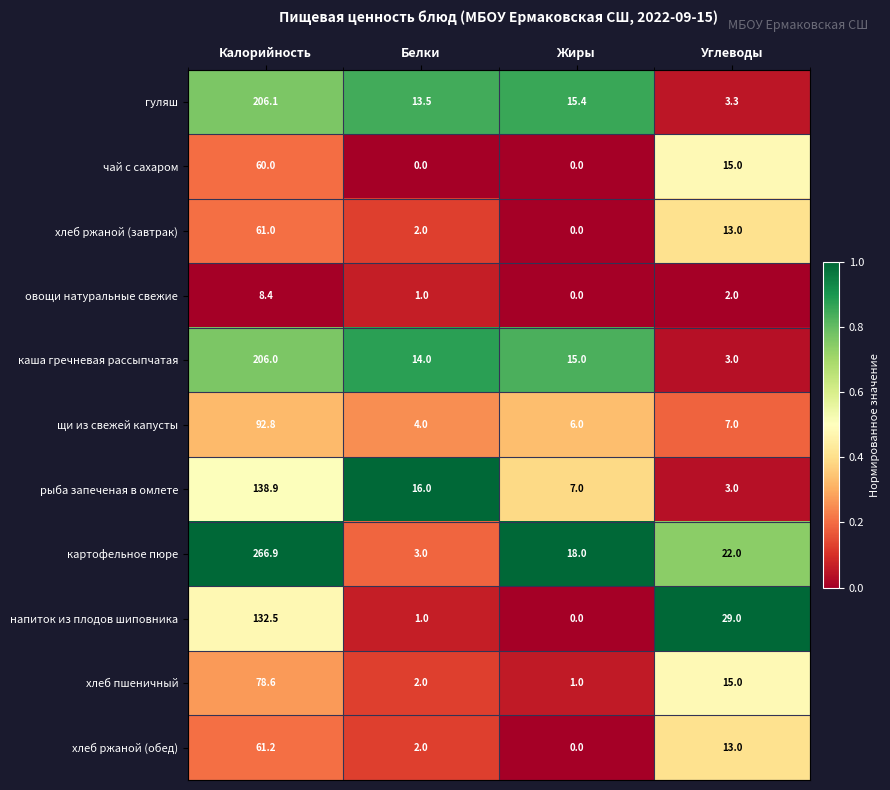

What is the difference between the second highest and minimum values in the хлеб ржаной (завтрак) series?

13.0